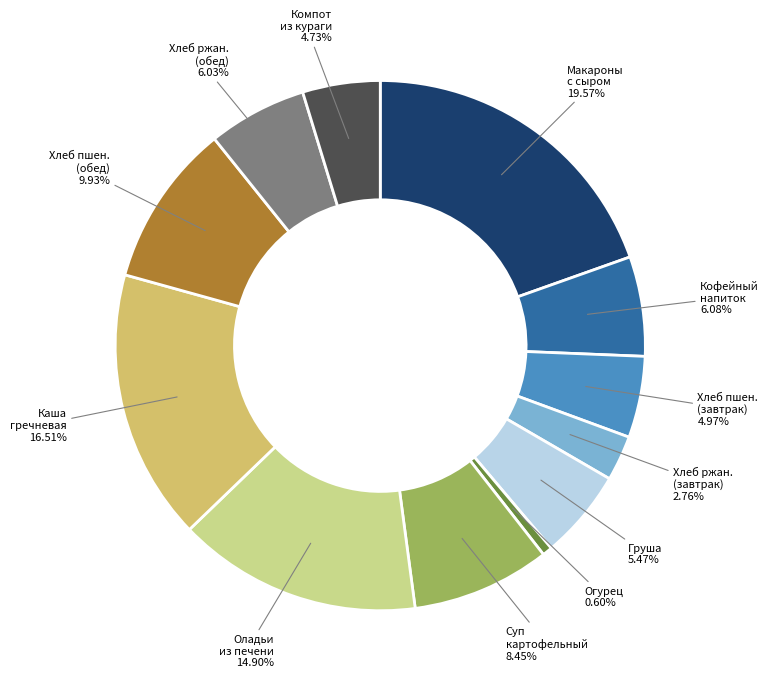

Does any single category account for the majority?

No